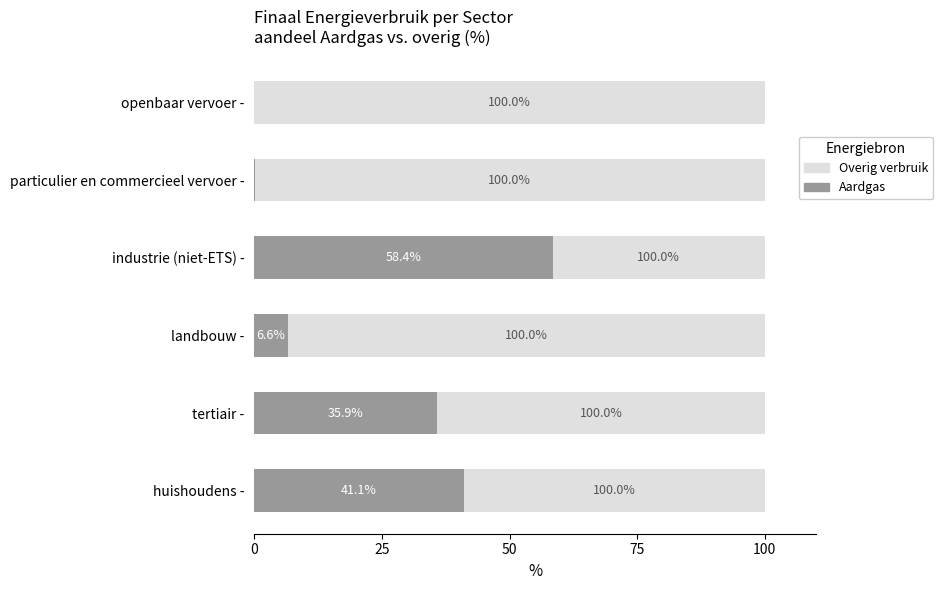

What is the total value across all series at huishoudens -?

100.0